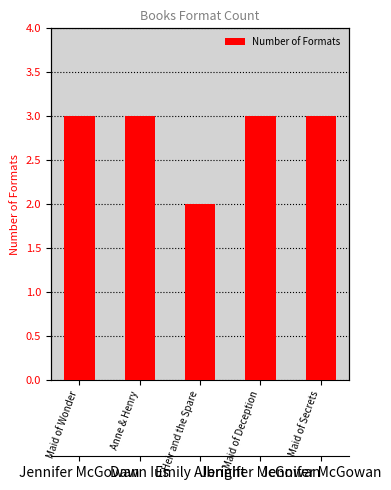

Which has a higher value, Maid of Wonder or Heir and the Spare?

Maid of Wonder